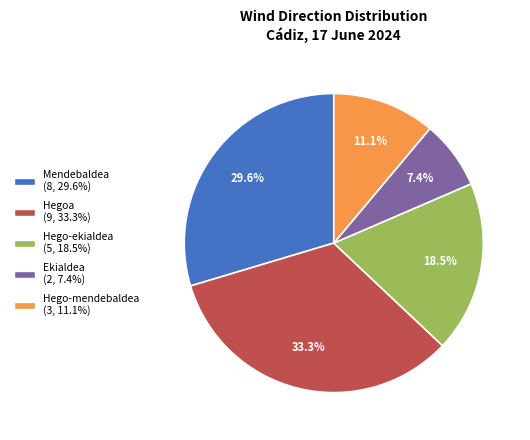

How many segments does this pie chart have?

5